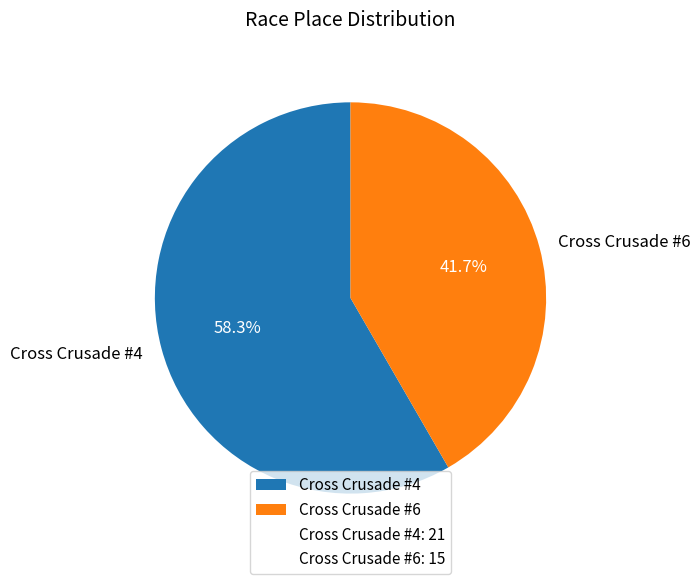

Rank the categories by value from highest to lowest.

Cross Crusade #4, Cross Crusade #6